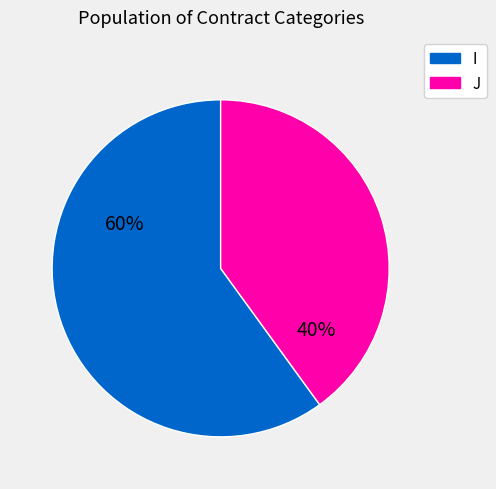

How many slices are in this pie chart?

2